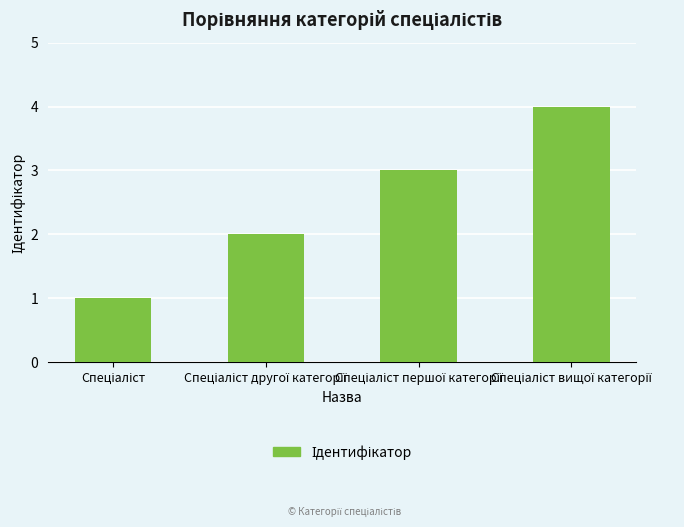

What is the greatest value displayed?

4